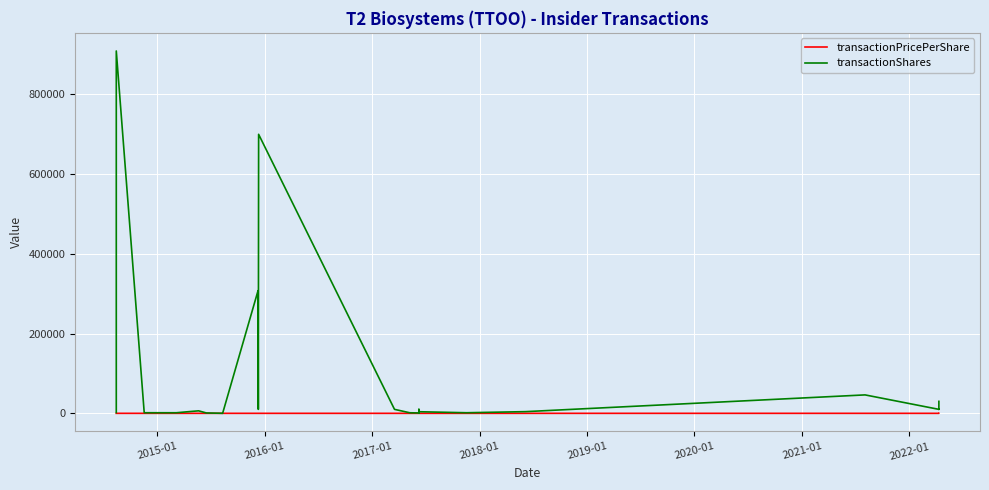

List the series in order of their overall mean, lowest first.

transactionPricePerShare, transactionShares